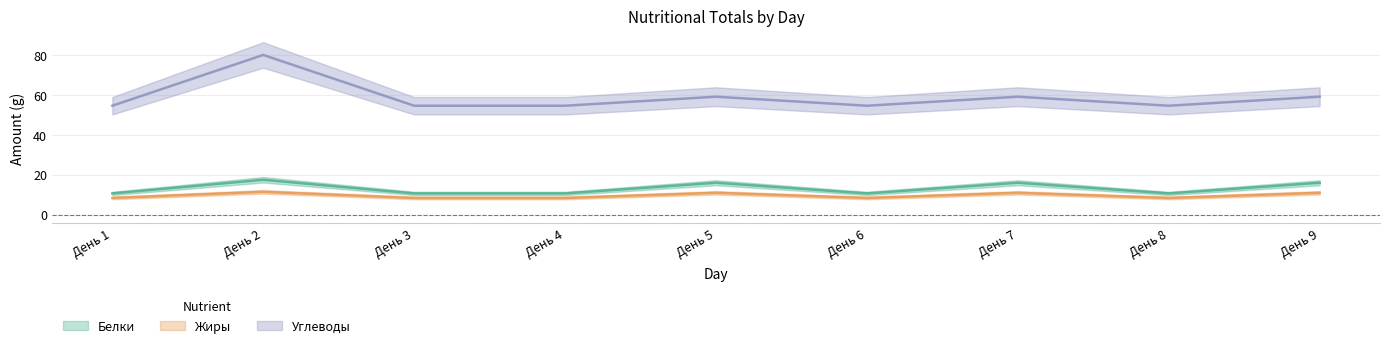

Where is the first local maximum for Белки?

День 2